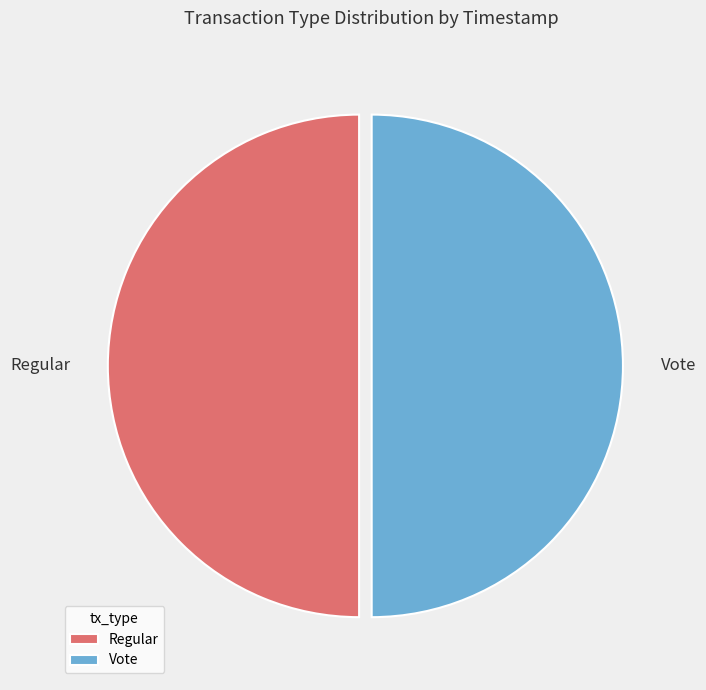

Approximately how many times larger is the value at Regular compared to Vote?

1.0